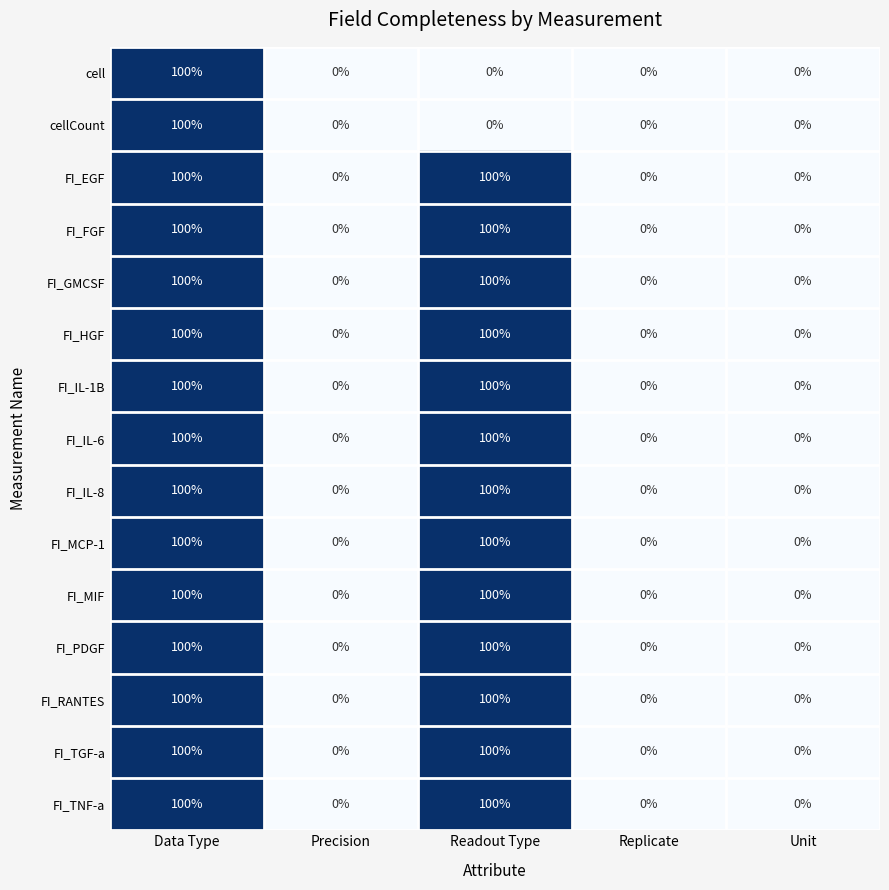

Between Data Type and Precision, which is larger?

Data Type